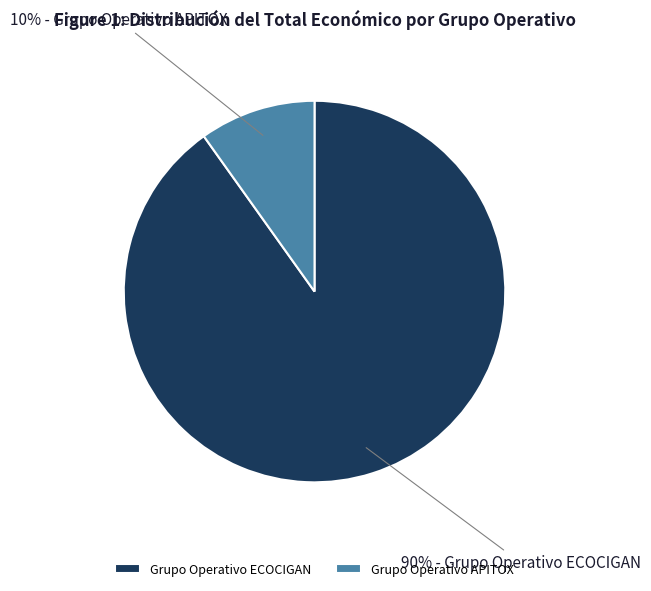

The Grupo Operativo ECOCIGAN slice represents 99% of the pie. True or false?

False